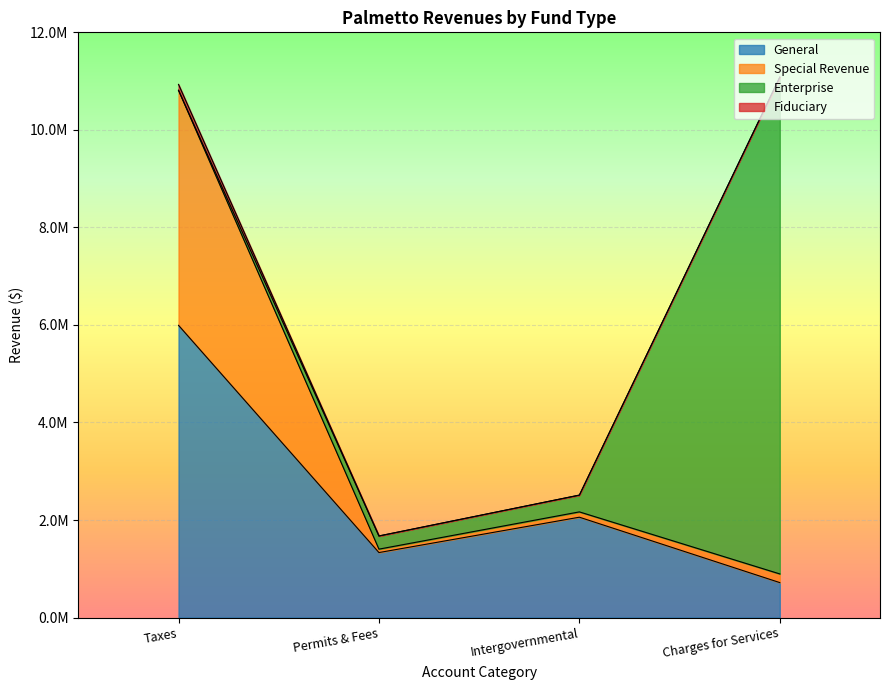

What position from the right is Charges for Services?

1